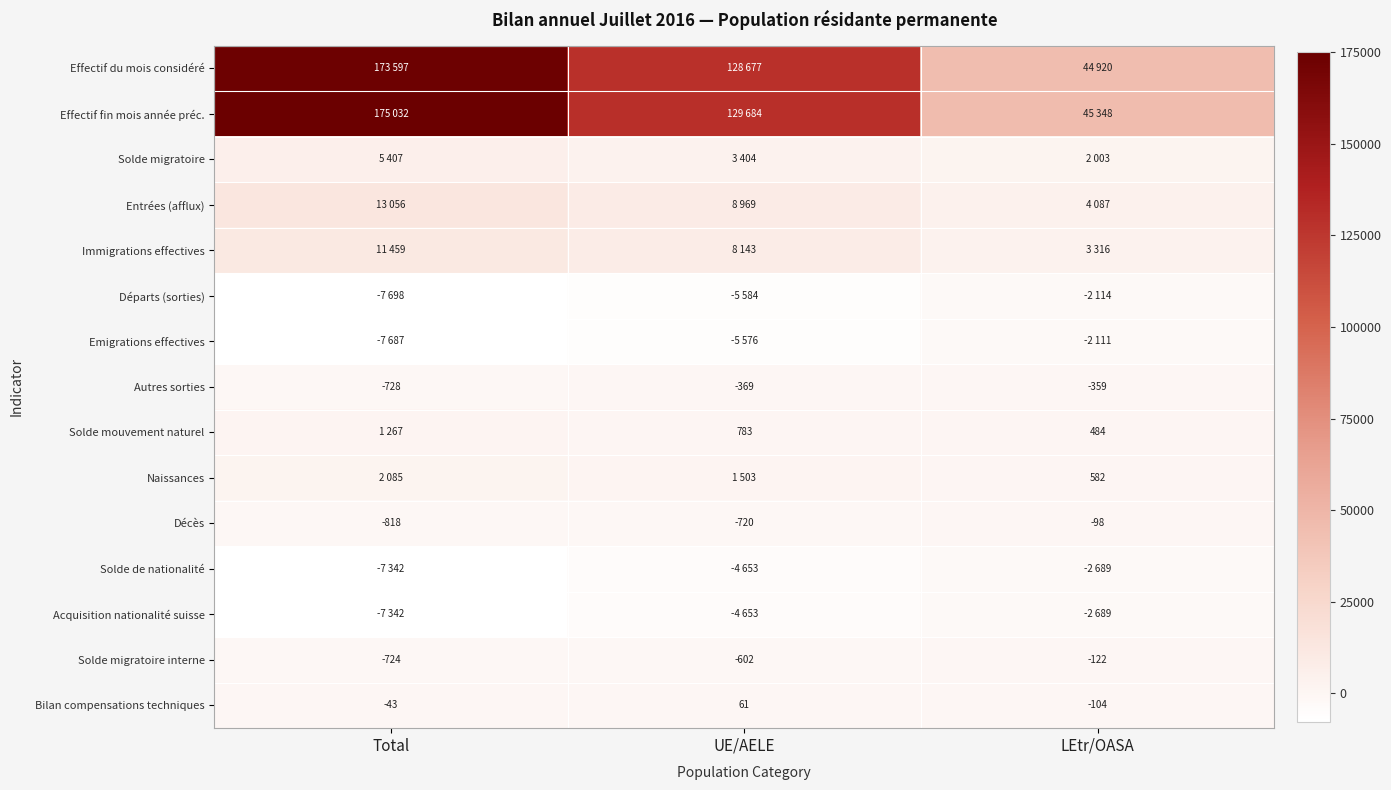

What is the sum of all Bilan compensations techniques values?

-86